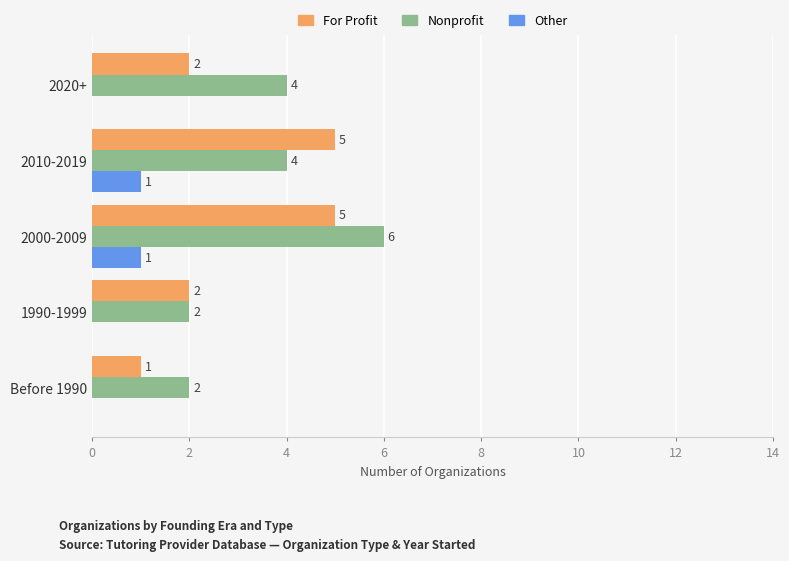

Which category has the highest value across all series?

2000-2009